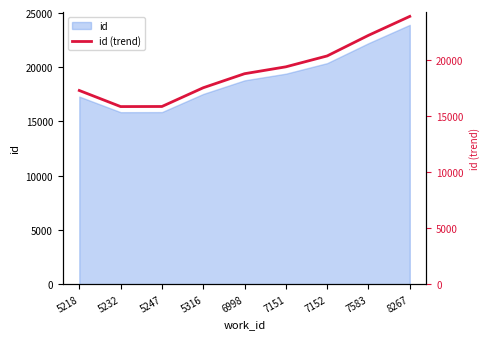

Approximately how many times larger is the value at 5247 compared to 8267?

0.7